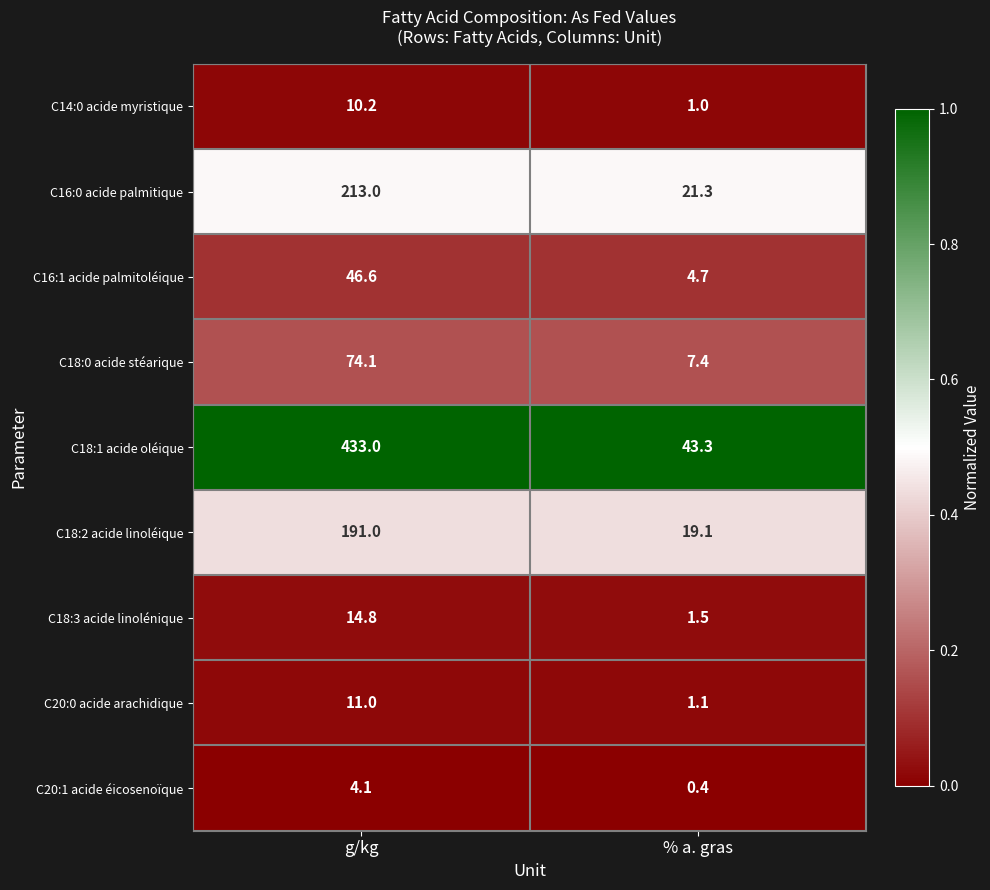

List the series in order of their peak value, lowest first.

C20:1 acide éicosenoïque, C14:0 acide myristique, C20:0 acide arachidique, C18:3 acide linolénique, C16:1 acide palmitoléique, C18:0 acide stéarique, C18:2 acide linoléique, C16:0 acide palmitique, C18:1 acide oléique